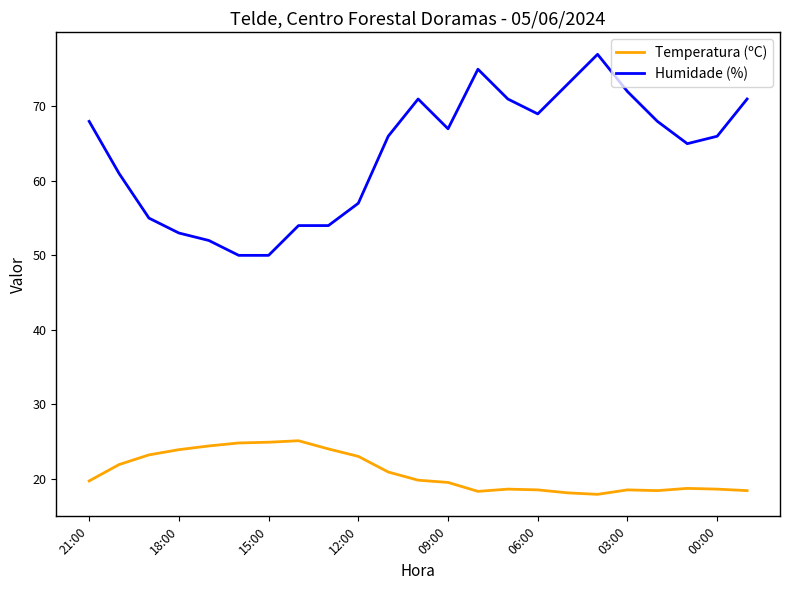

Rank the series by their maximum value, from highest to lowest.

Humidade (%), Temperatura (ºC)